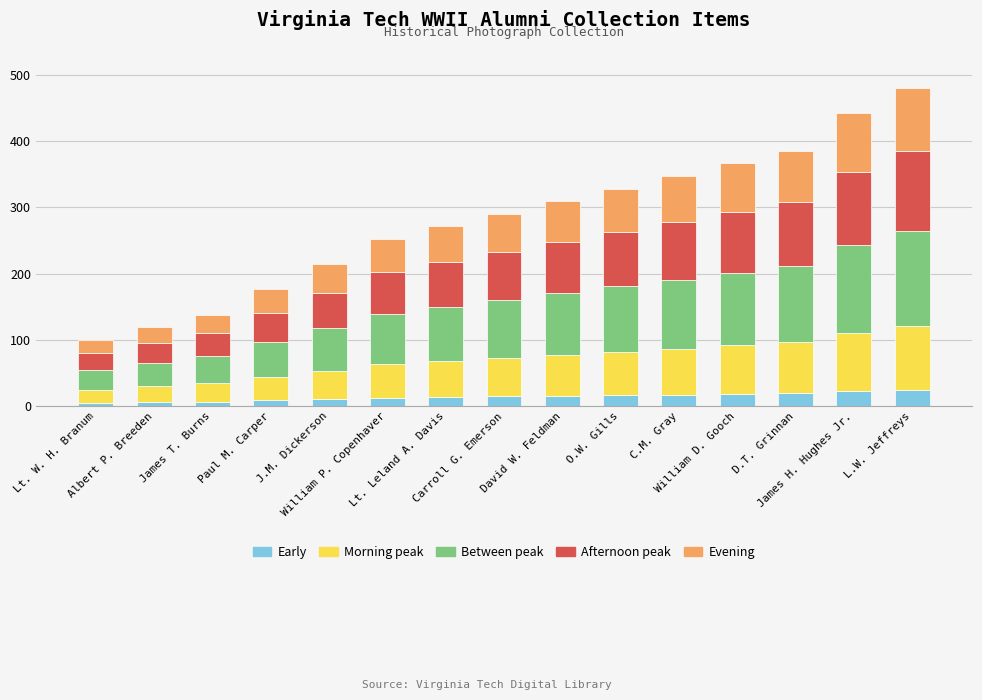

Count the number of categories in the chart.

15